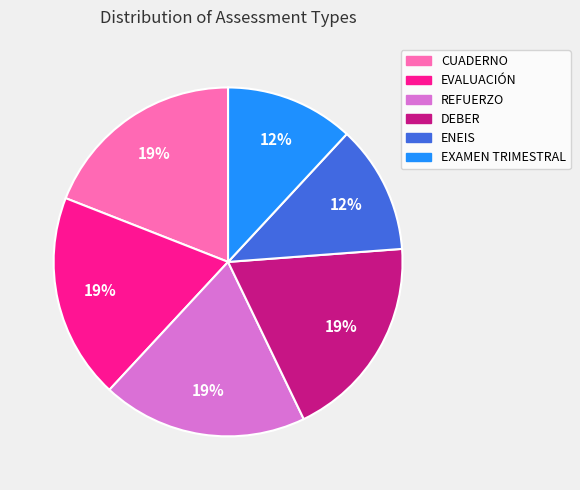

To the nearest percent, what percentage of the pie is ENEIS?

12%